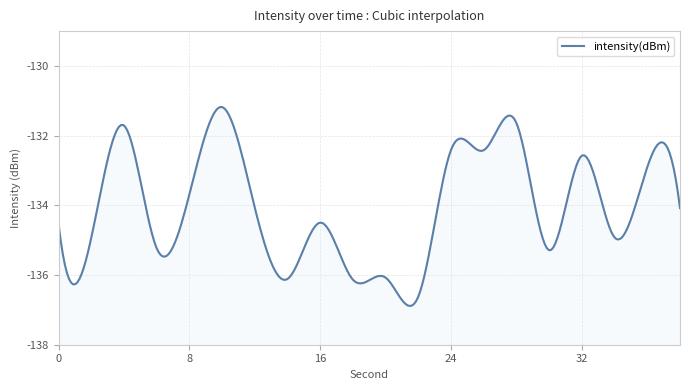

Does the chart have visible grid lines?

Yes